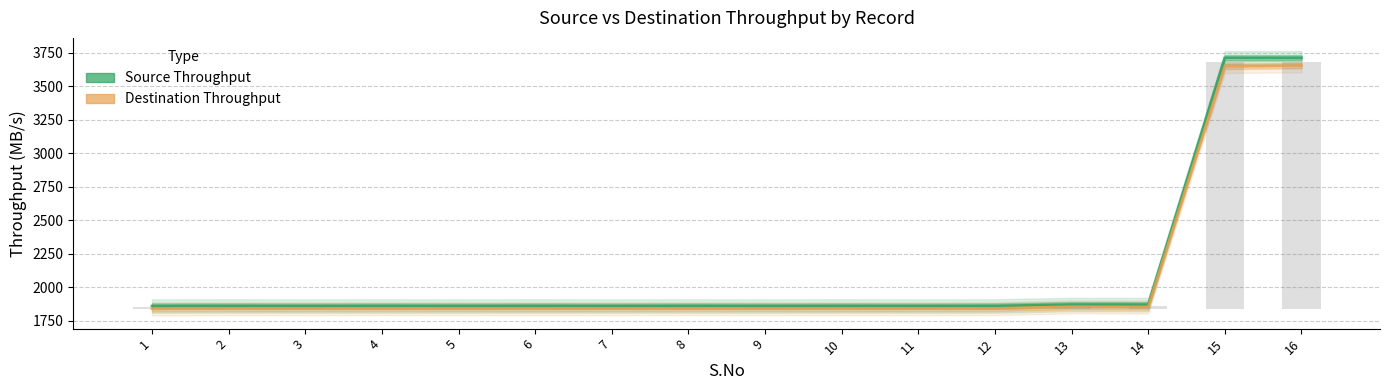

What is the highest value of the Destination Throughput series?

3655.2